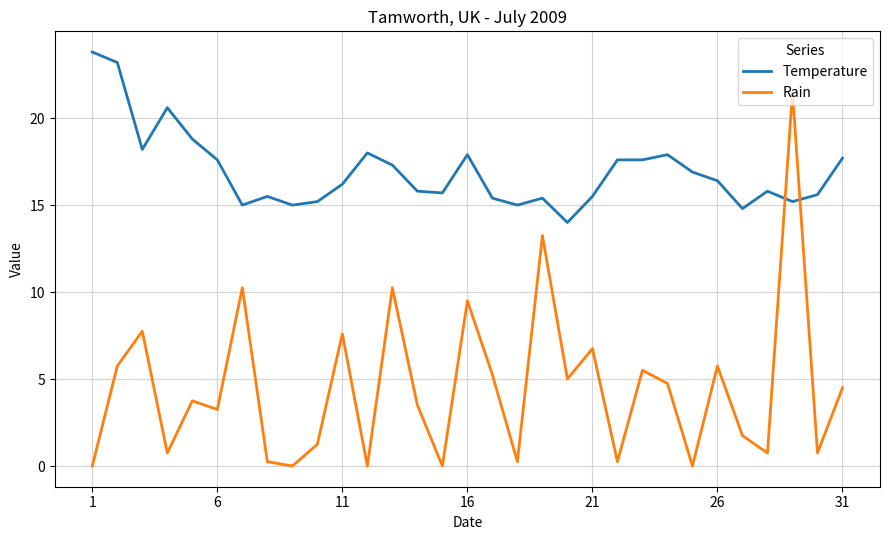

Rank the series by their maximum value, from highest to lowest.

Temperature, Rain